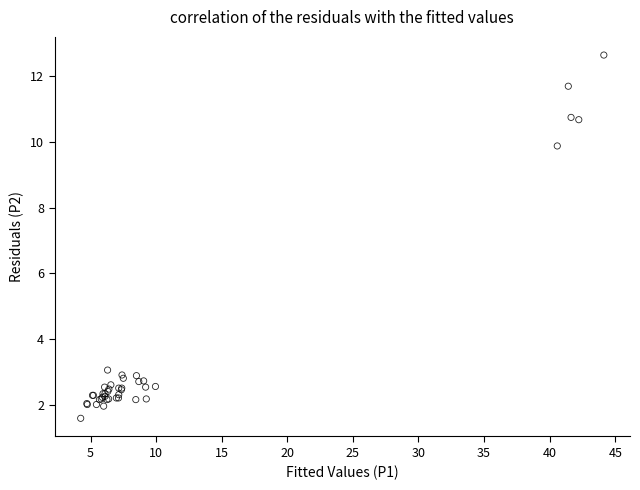

What Y value in the scatter plot is closest to 7?

9.9